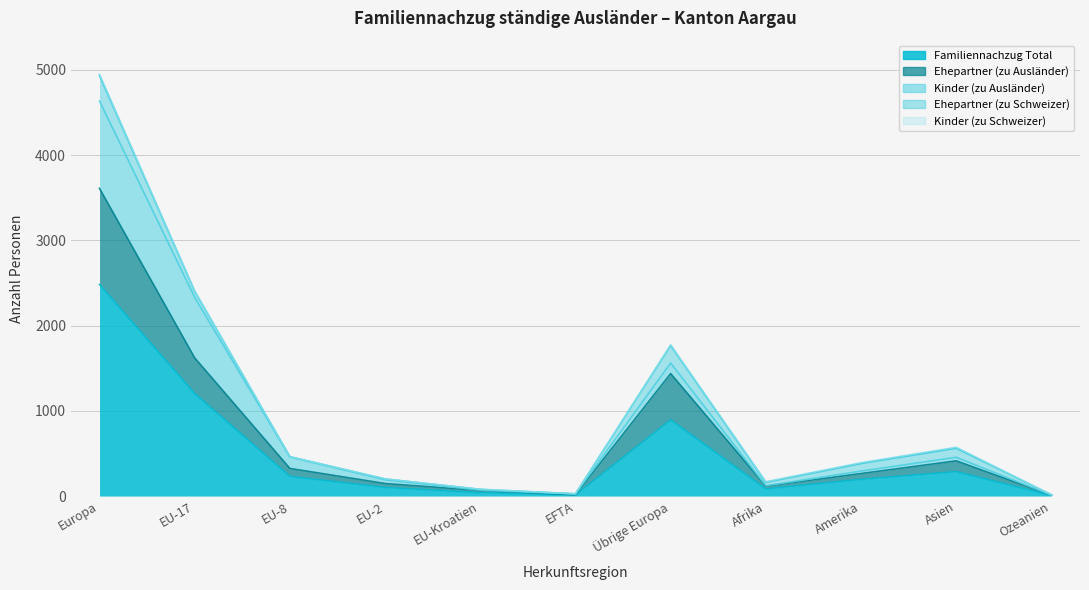

Count the number of categories in the chart.

11